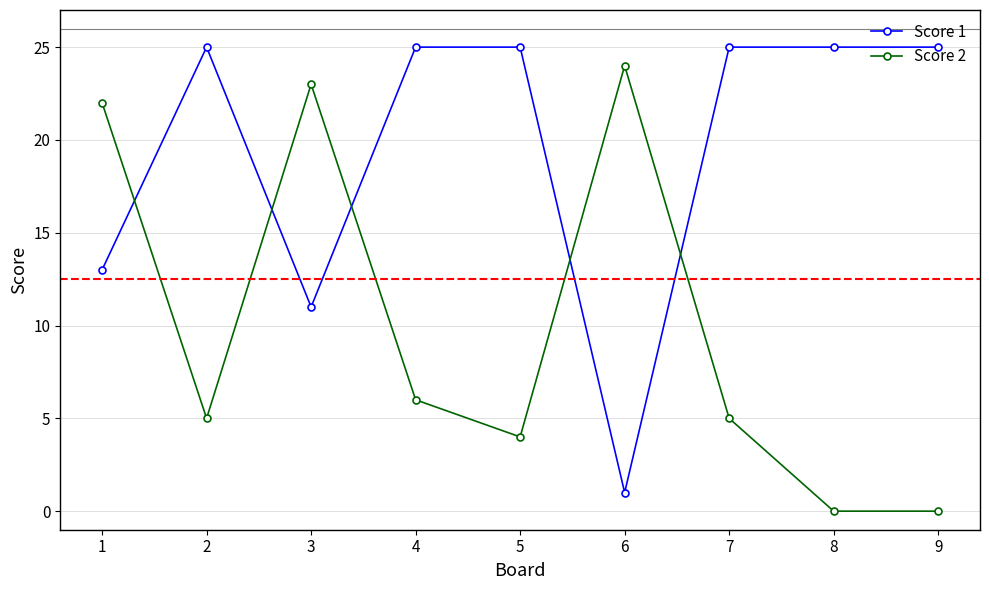

Is it true that Score 2 equals 7 at 7?

False